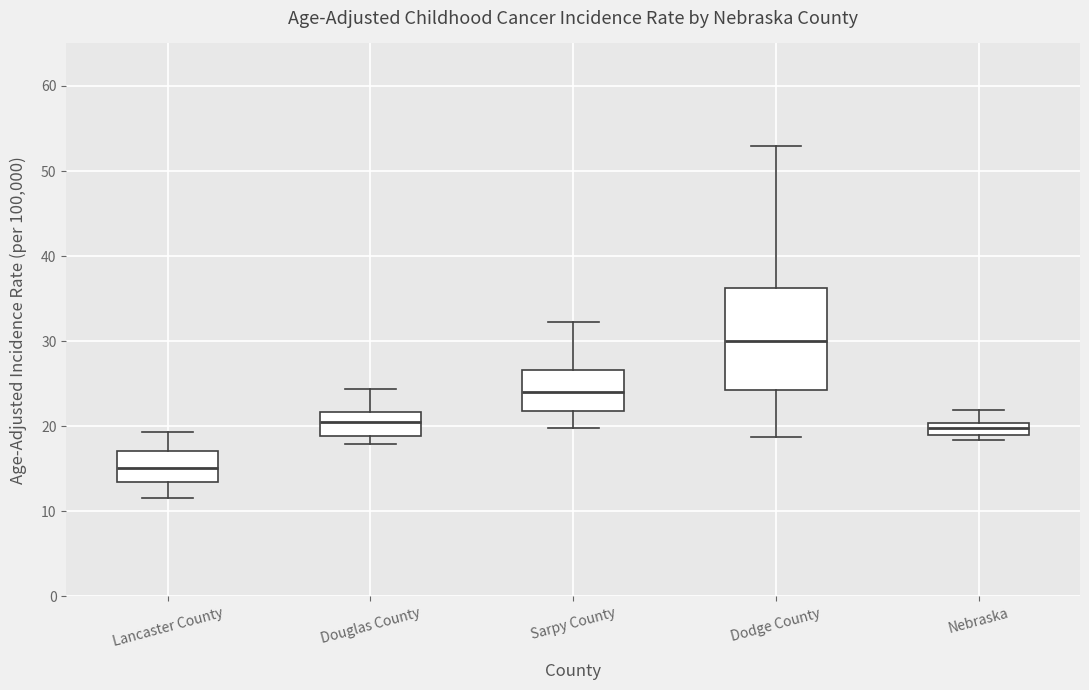

Comparing the boxes themselves (not the whiskers), which one is the tallest?

Dodge County